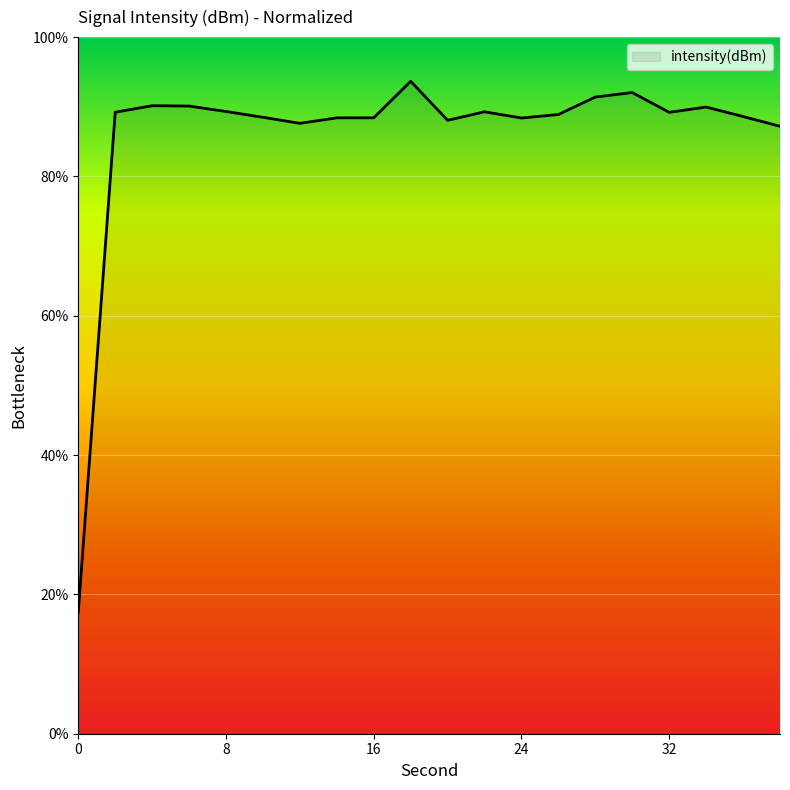

What is the difference between the maximum and minimum values?

76.2